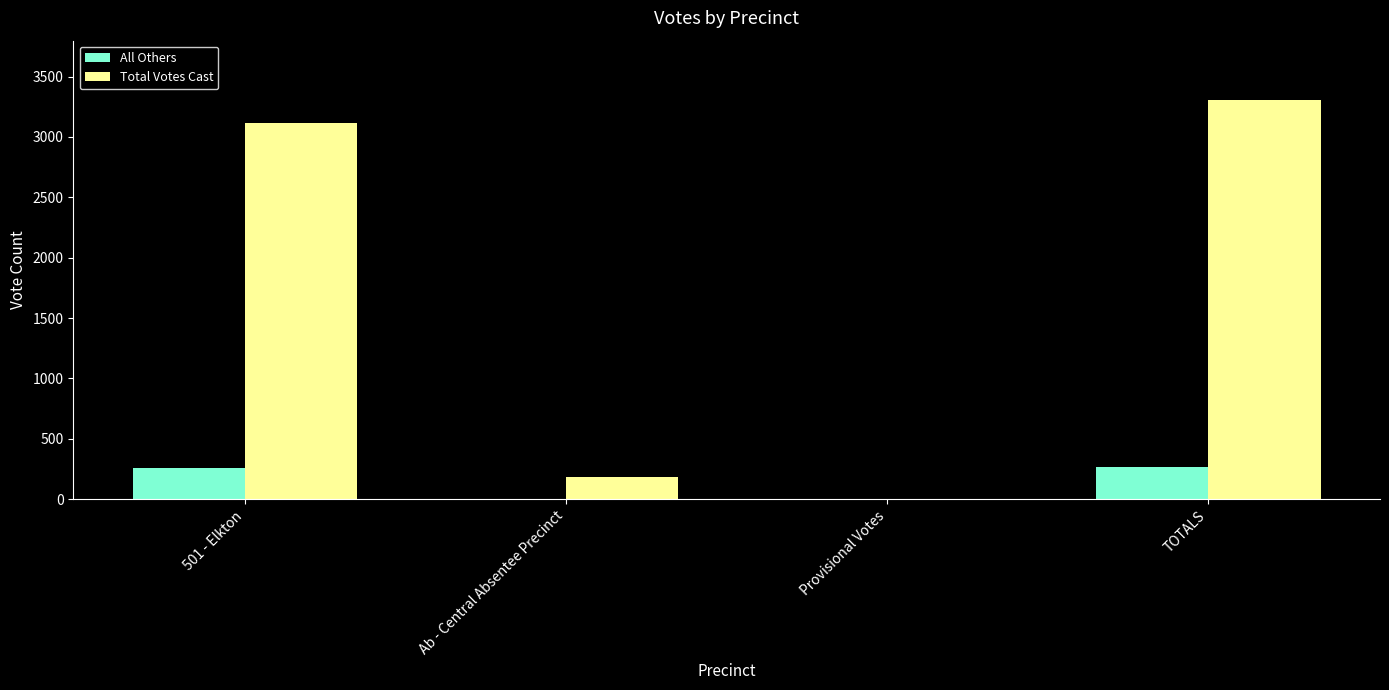

Which series changed the most between Provisional Votes and TOTALS?

Total Votes Cast